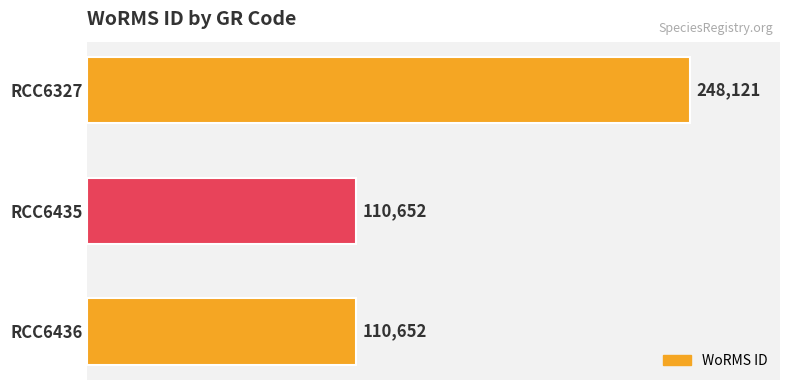

Read the value at RCC6327, to the nearest 10.

248120